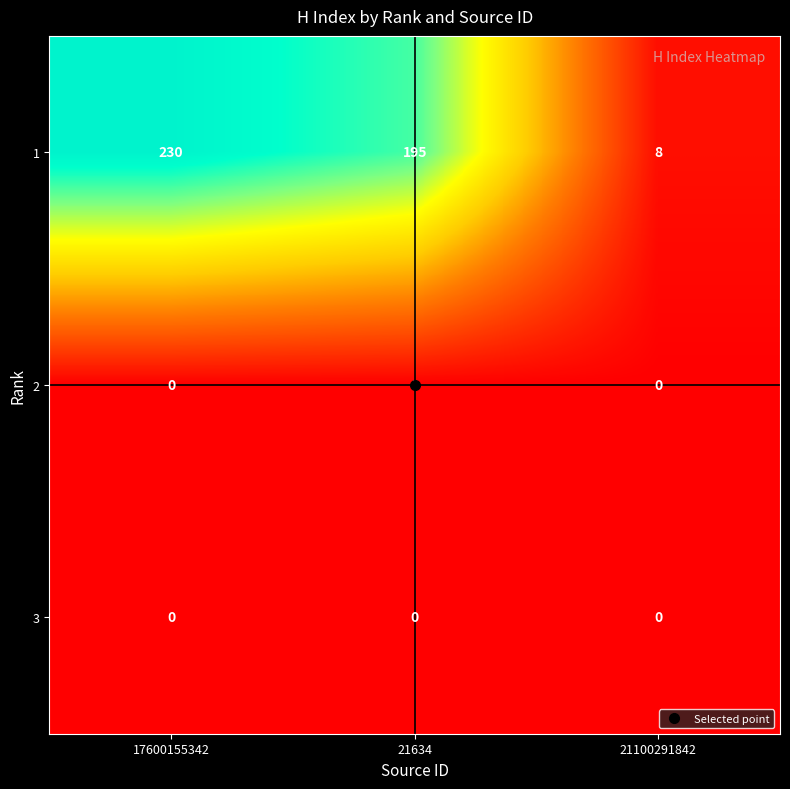

Which category has the lowest value in the 1 series?

21100291842